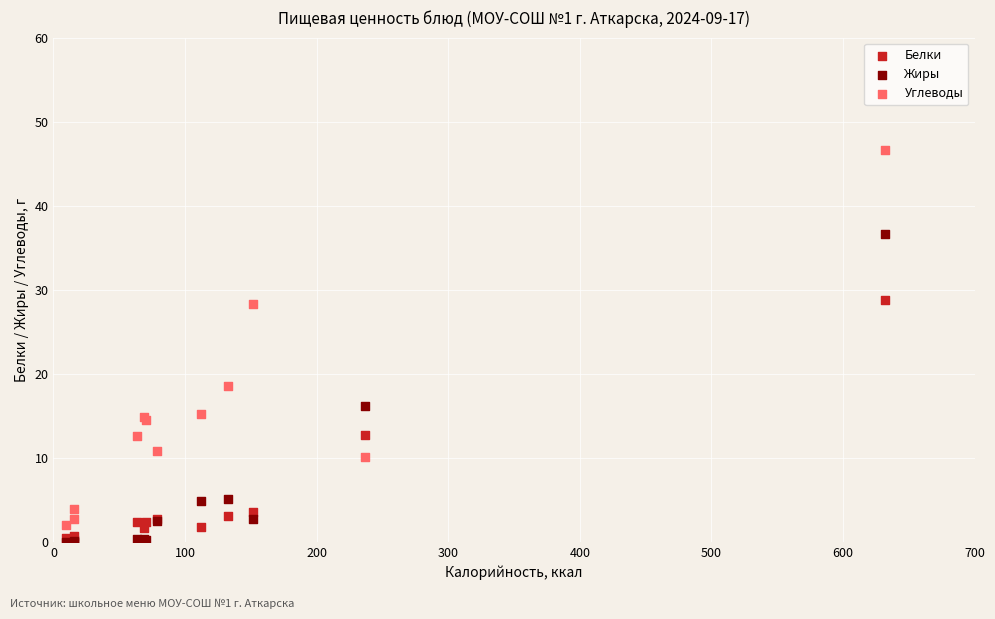

Across all series, what Y value is closest to 23?

18.6